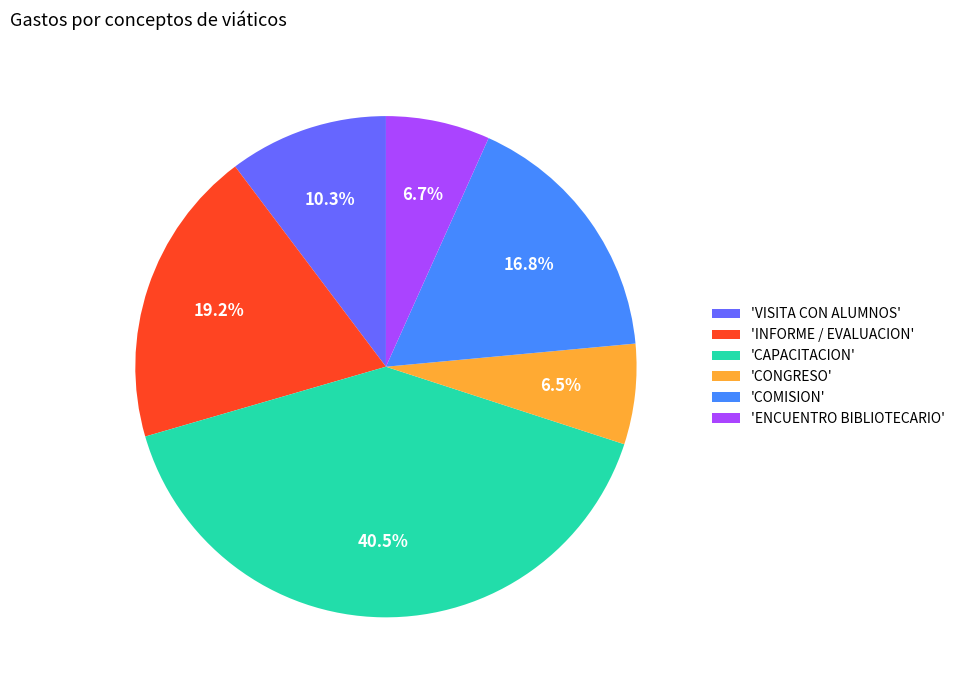

Does any single category account for the majority?

No